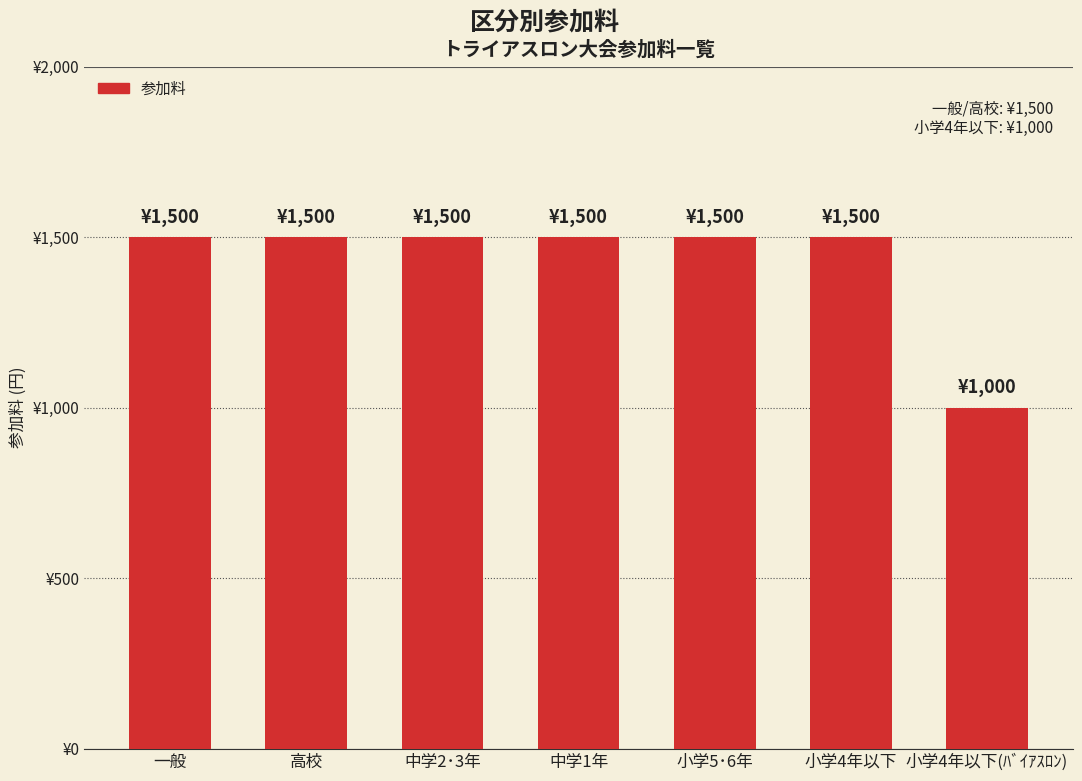

Reading right to left, transcribe all the data shown in this chart.

1000	1500	1500	1500	1500	1500	1500